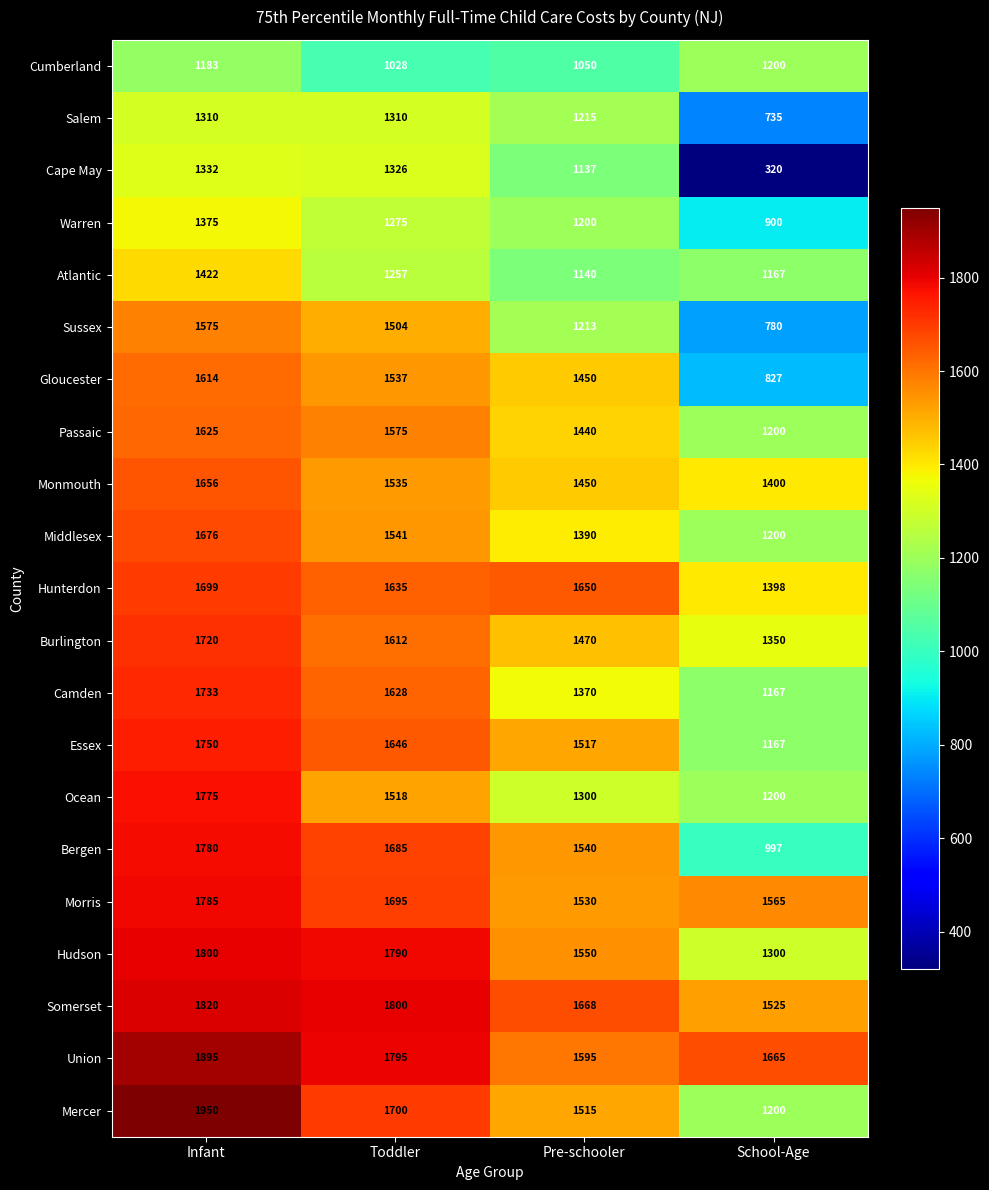

Is it true that Somerset equals 1820 at Infant?

True